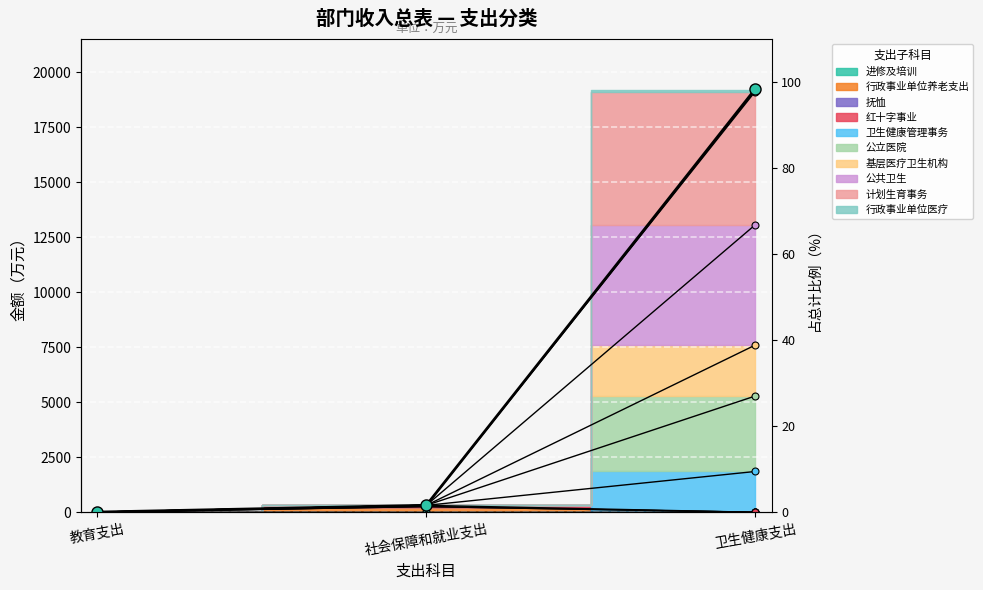

What is the label of the 2nd point from the right?

社会保障和就业支出